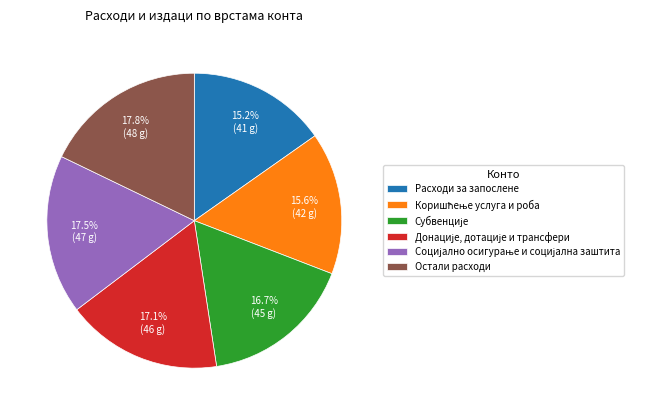

What percentage is NOT represented by Остали расходи?

82.2%